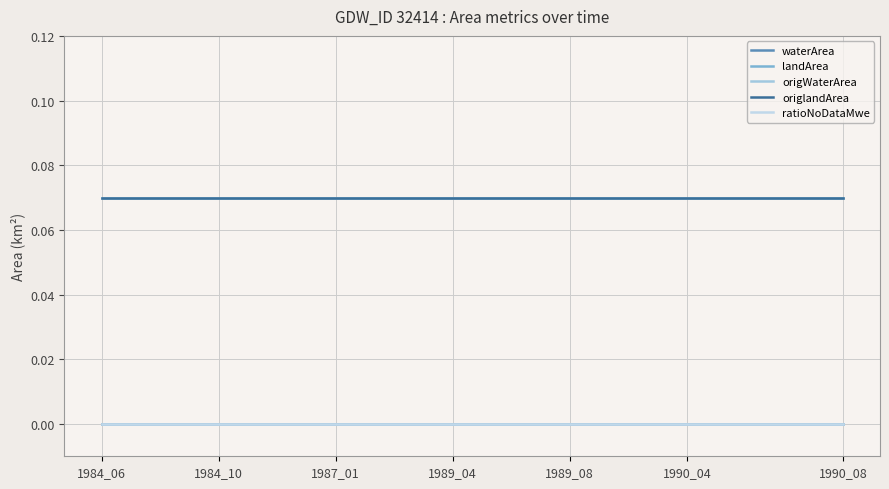

Does the chart display data point markers on the line(s)?

No